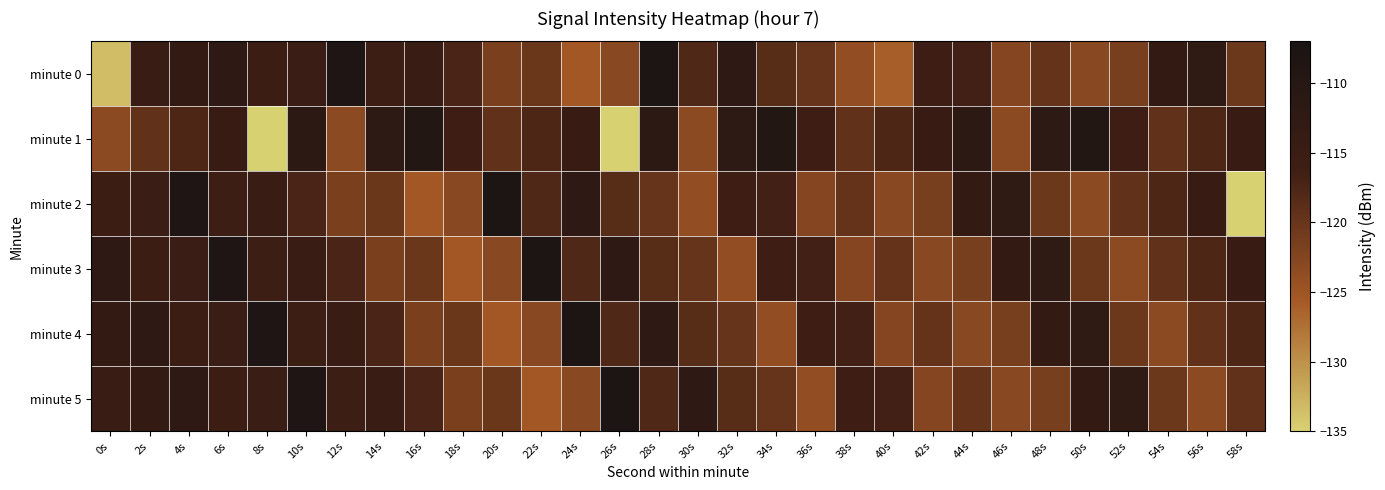

Which series has the largest range (max minus min)?

minute 2